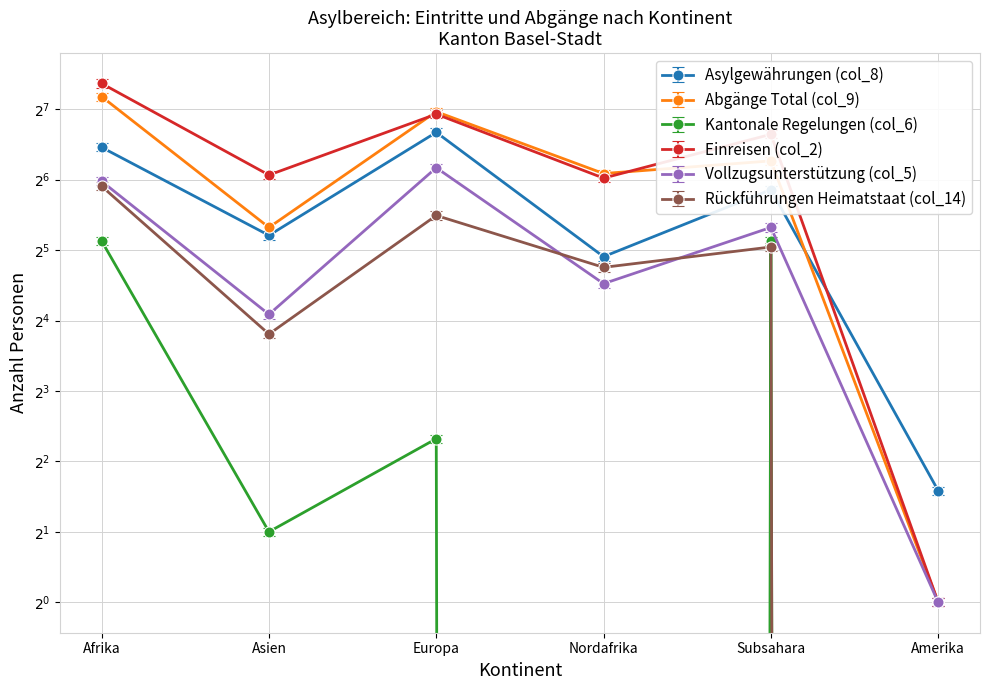

What is the label of the 6th point from the right?

Afrika